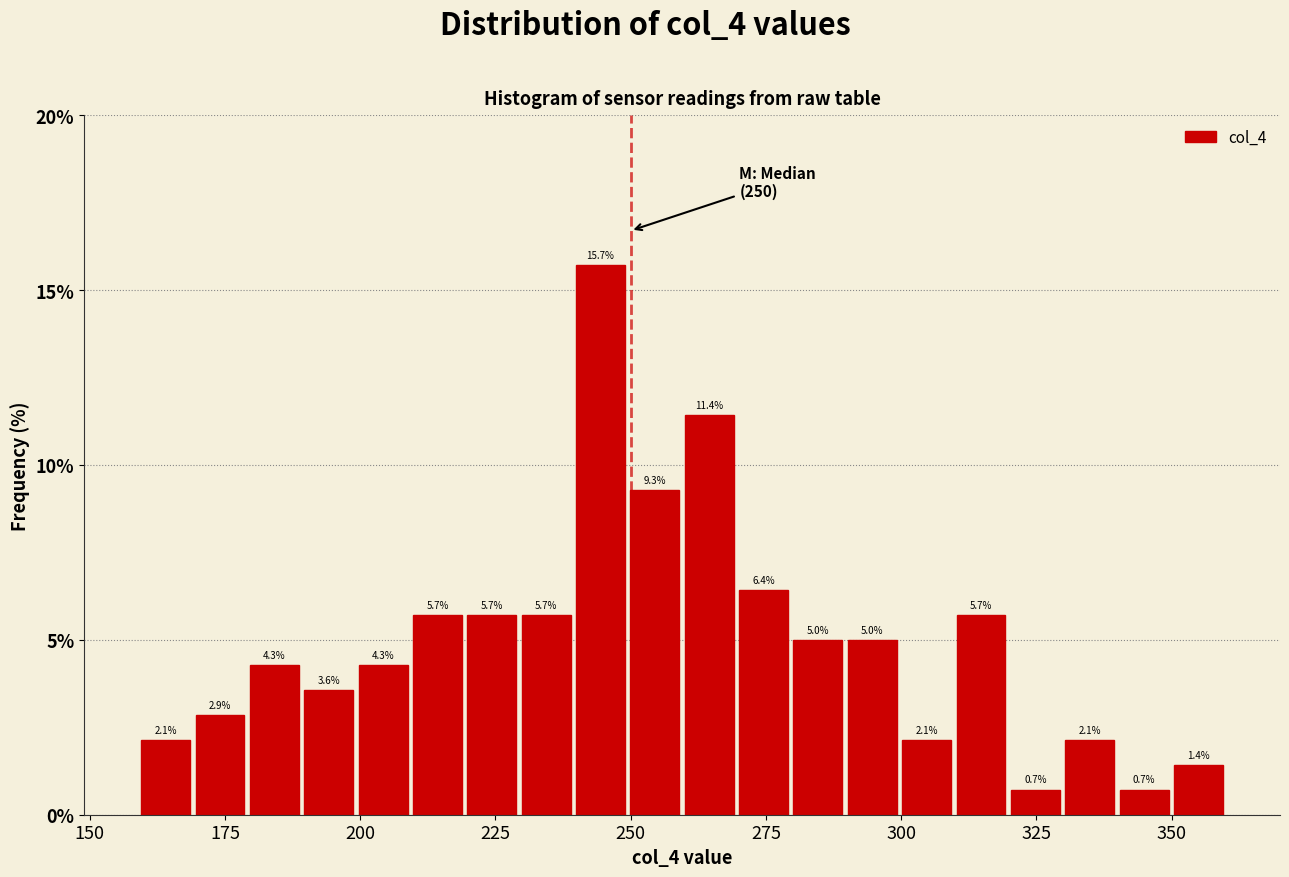

Read against the x-axis, roughly where is the centre of the tallest bar?

245